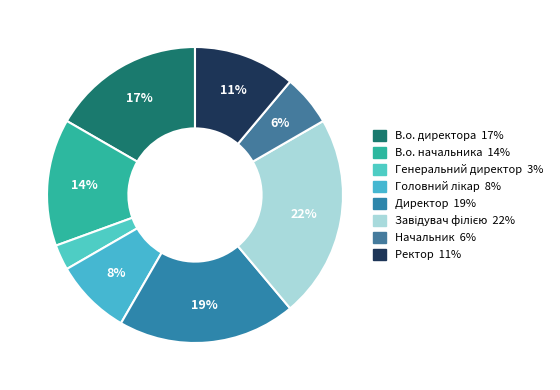

How many segments does this pie chart have?

8